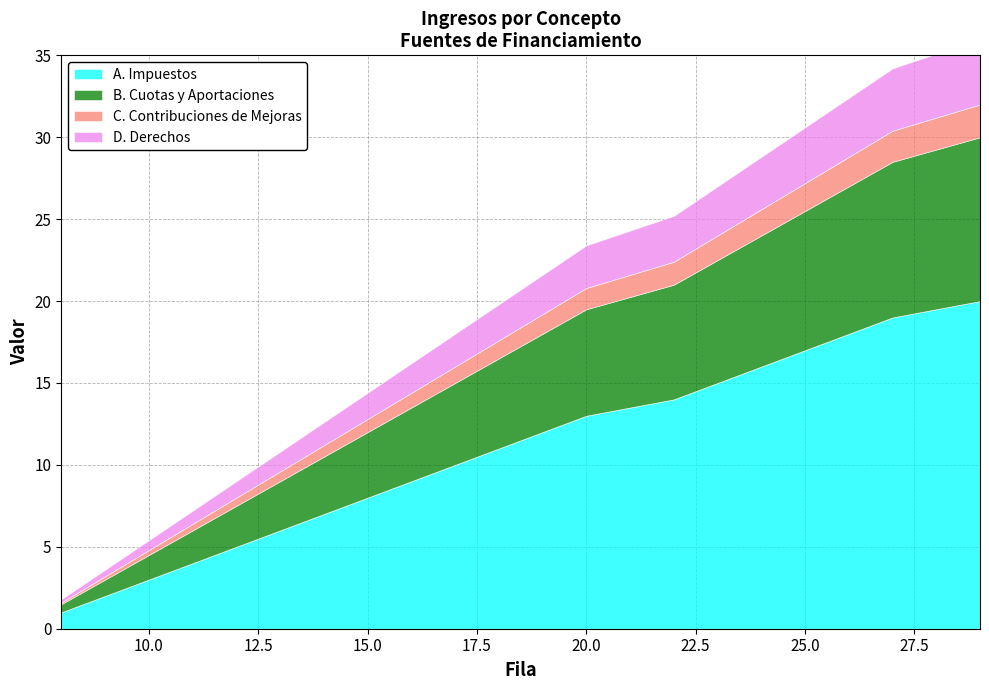

How many data points does each series have?

20